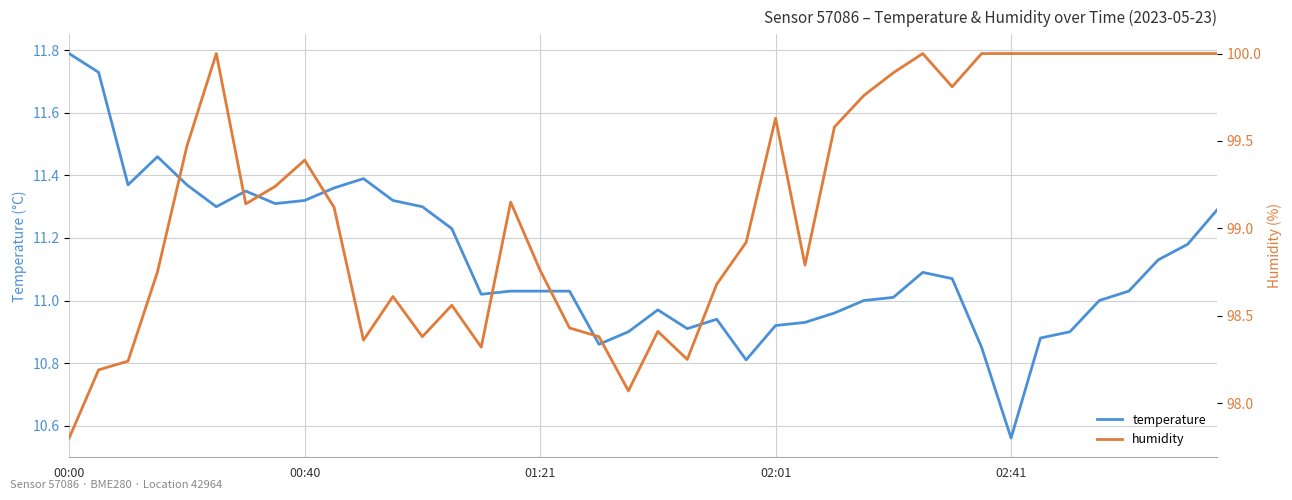

Where does the temperature series first go above 11?

00:00